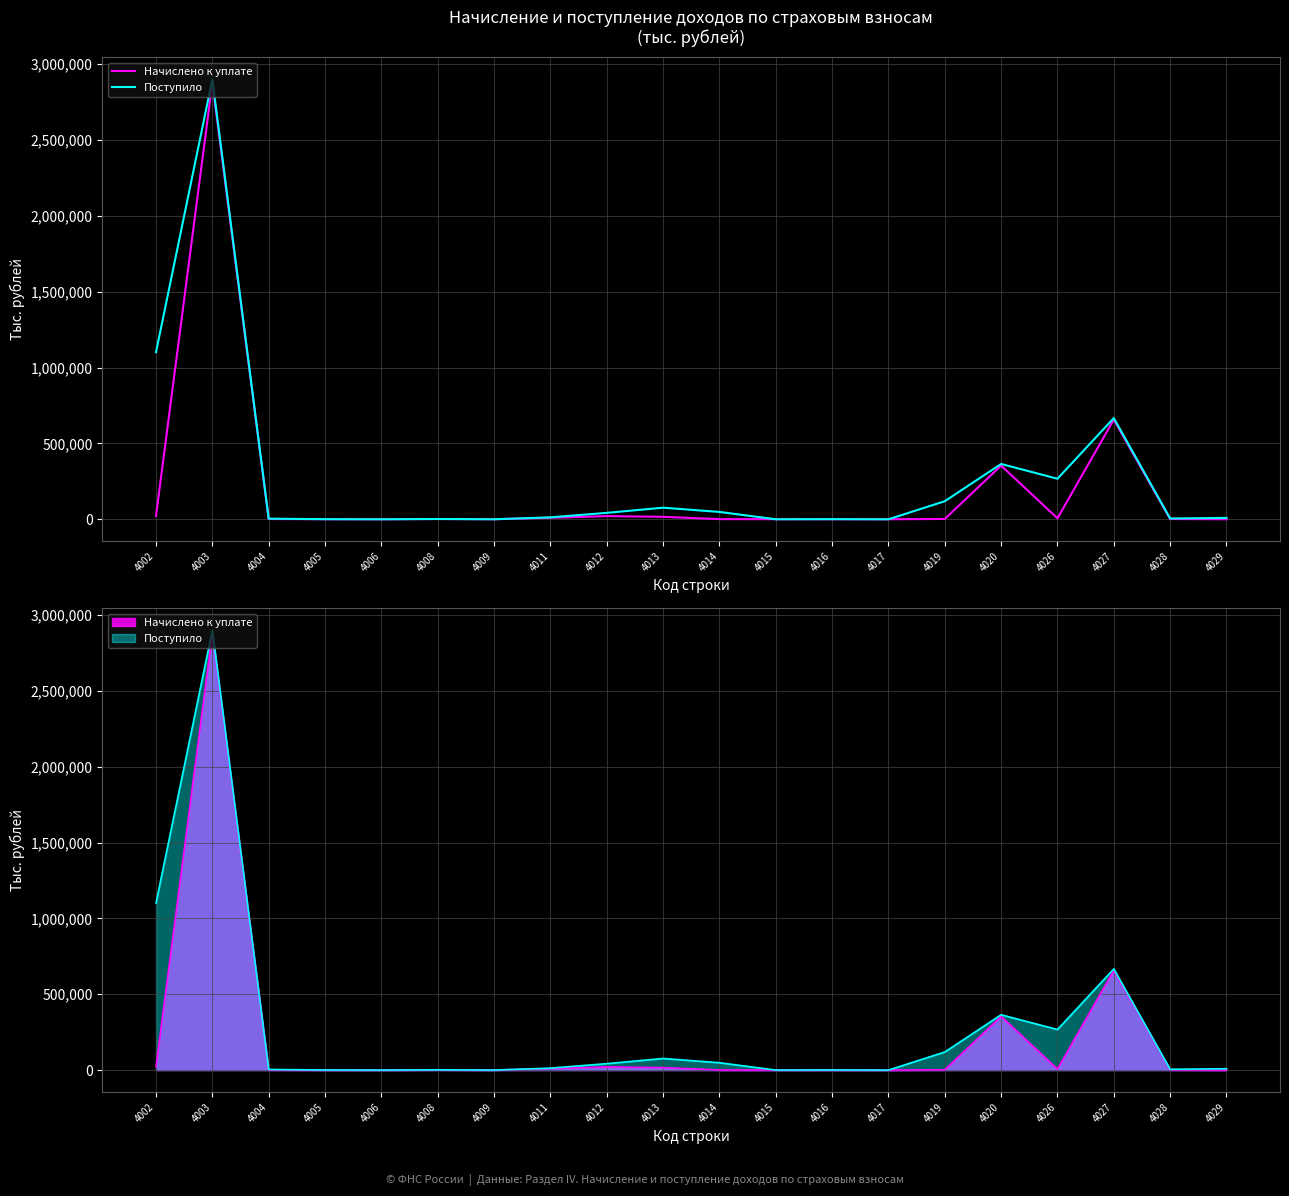

In Поступило, how many points are higher than both neighbors (excluding endpoints)?

6